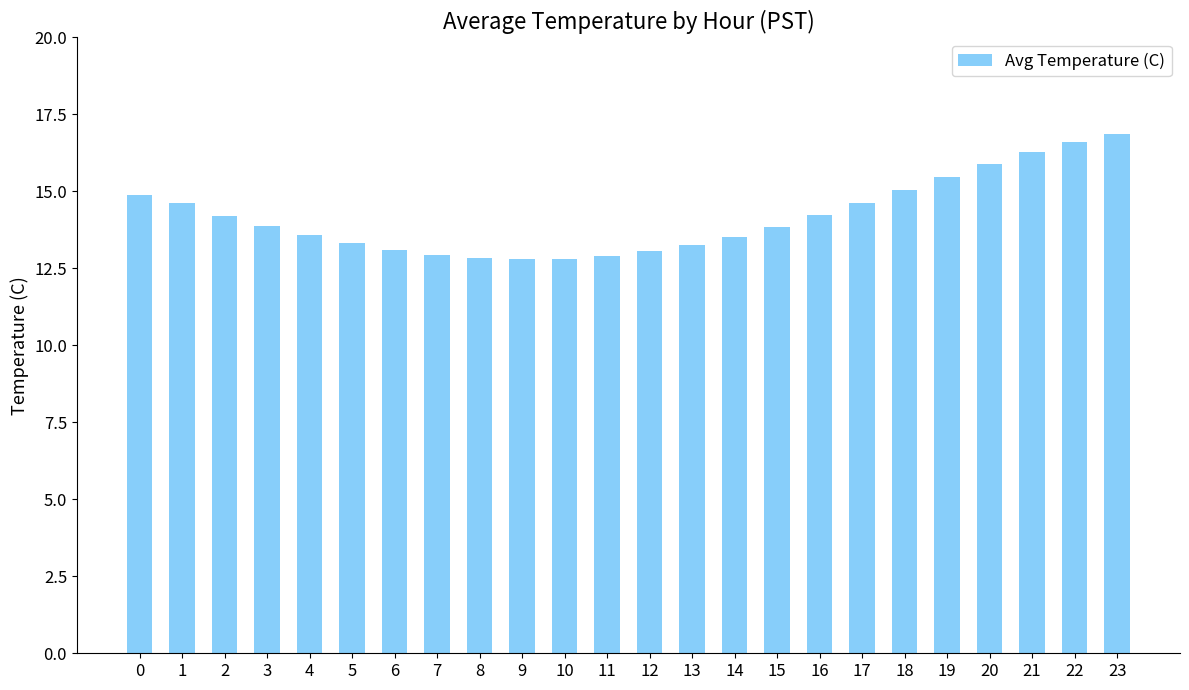

Read the value at 19.

15.5